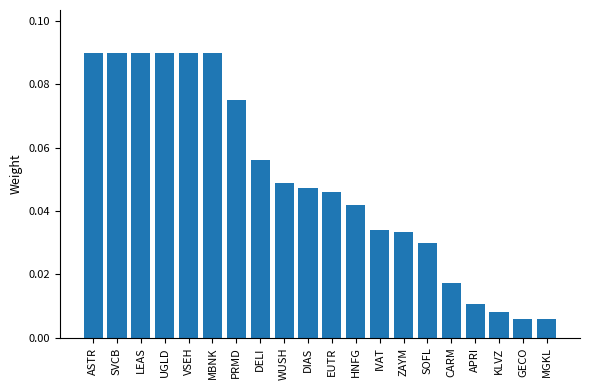

What position from the left is VSEH?

5